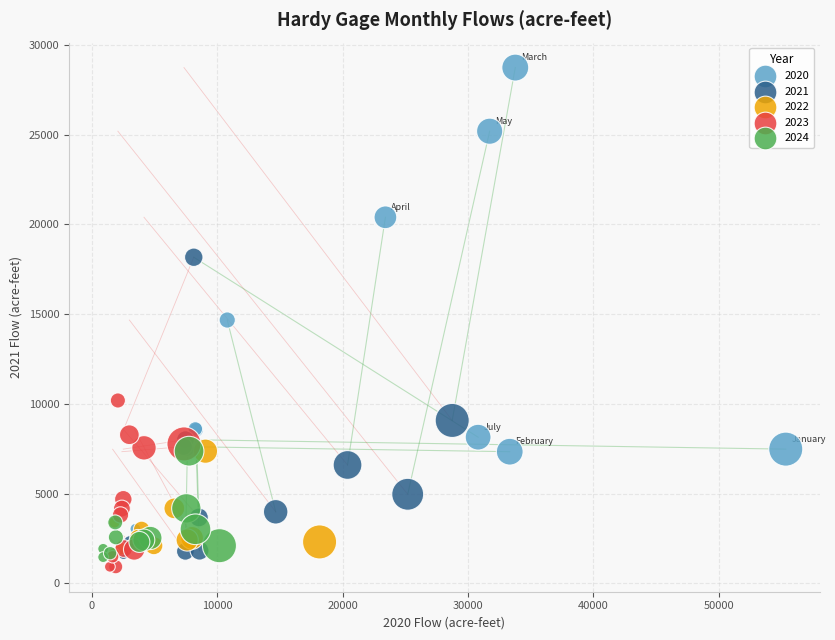

Which series reaches the maximum Y coordinate?

2020